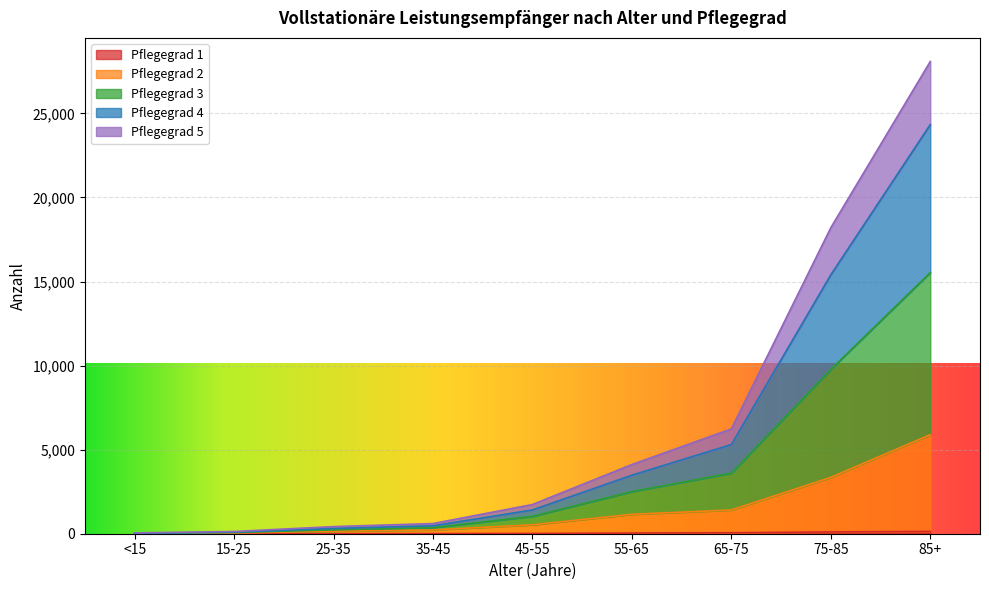

At which category is the sum across all series the highest?

85+